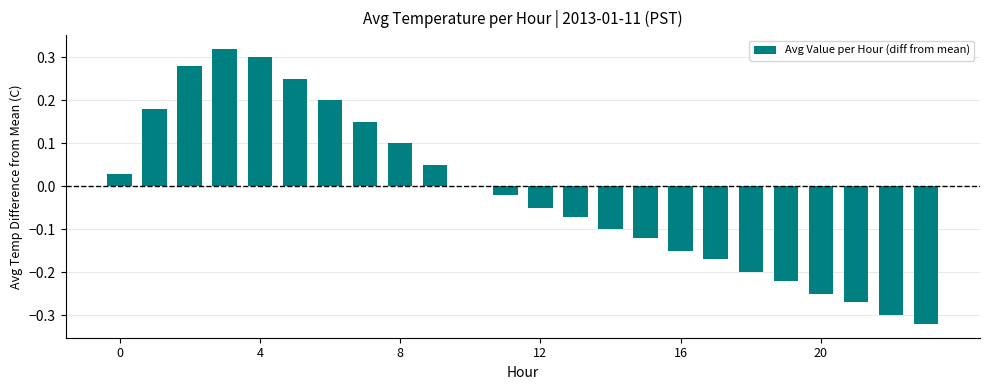

How many distinct data groups are displayed?

1